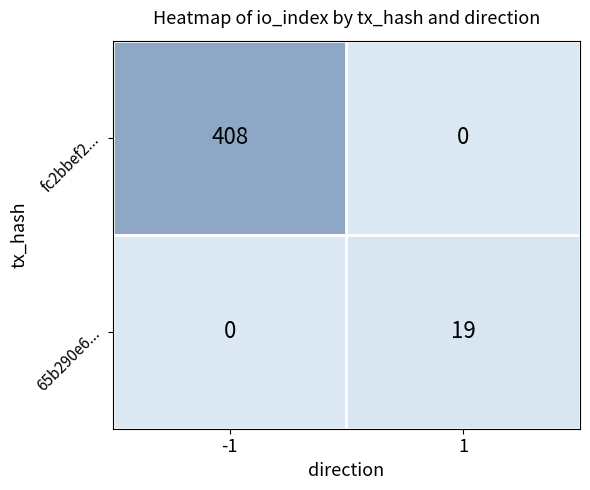

Reading left to right, what are all the values shown in this chart?

fc2bbef2...: -1=408	1=0
65b290e6...: -1=0	1=19